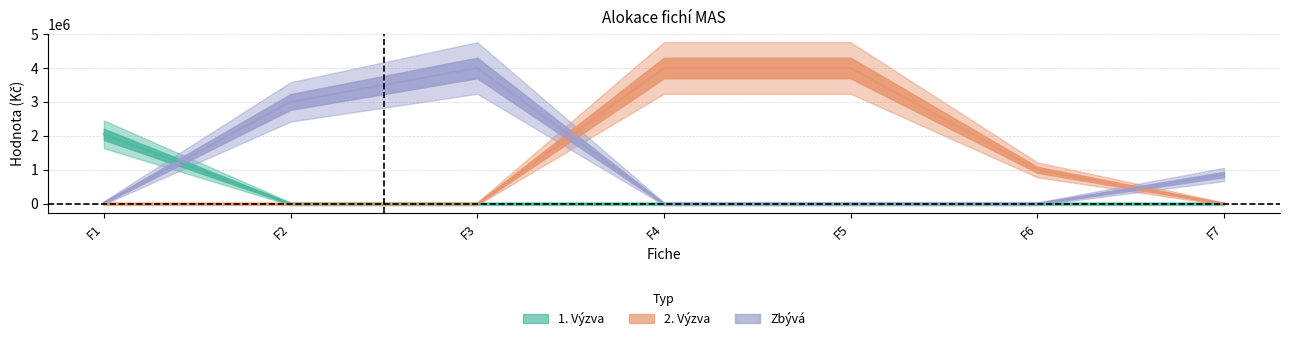

At which category is the sum across all series the highest?

F3